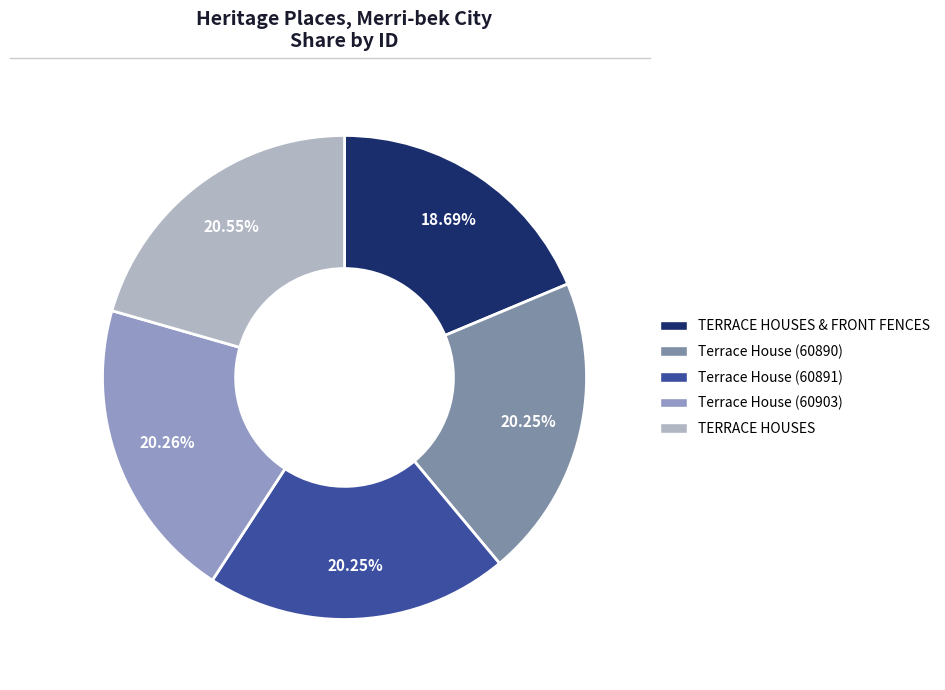

How many slices are in this pie chart?

5